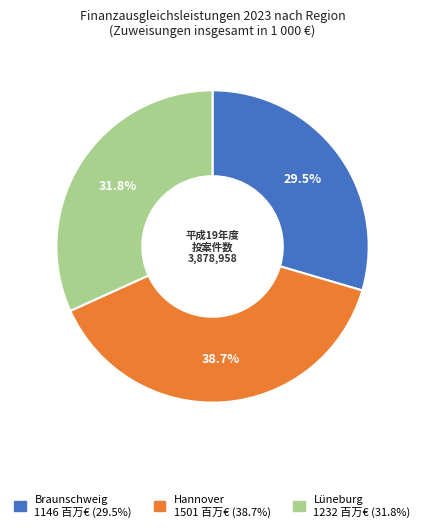

How many slices are in this pie chart?

3